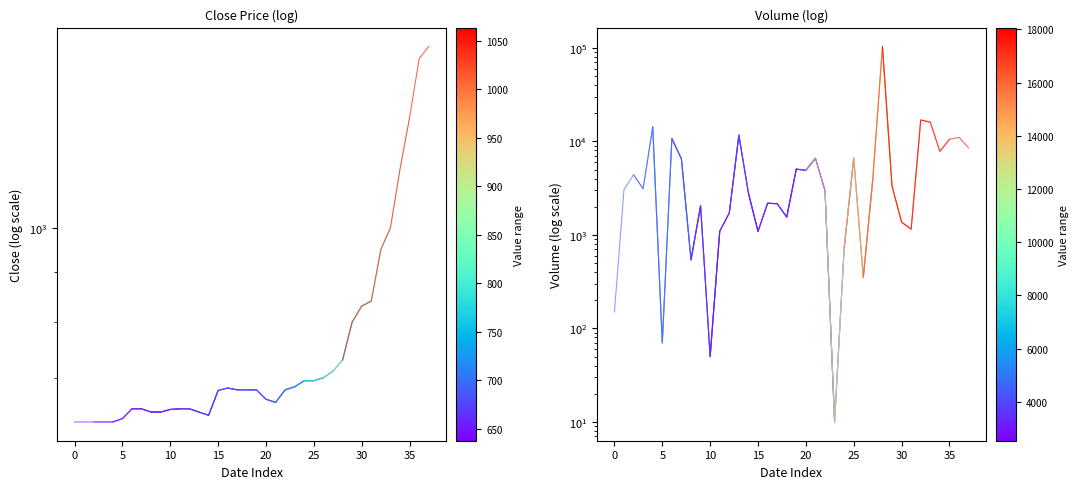

What is the sum of the Close values at 0 and 20?

1265